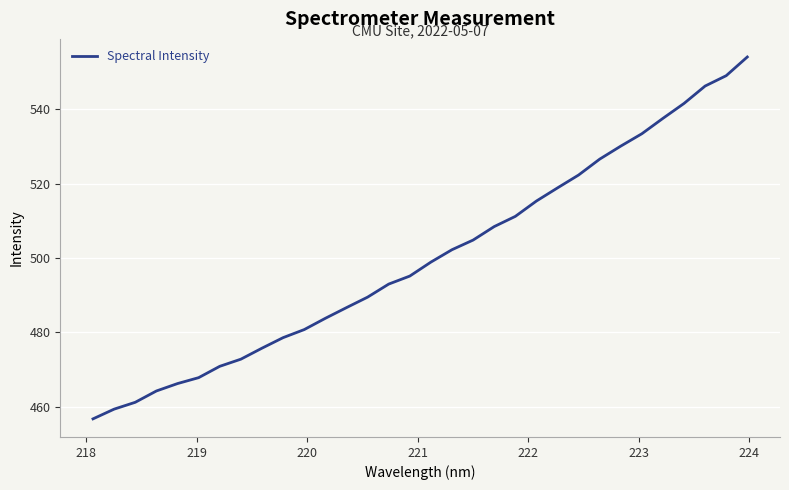

What is the greatest value displayed?

554.0